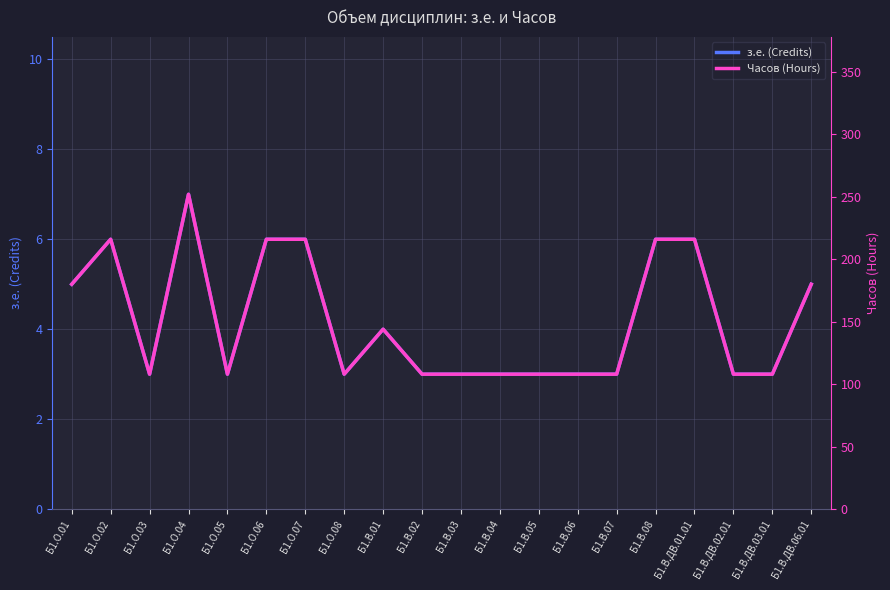

What is the sum of the Часов (Hours) values at Б1.В.ДВ.01.01 and Б1.В.07?

324